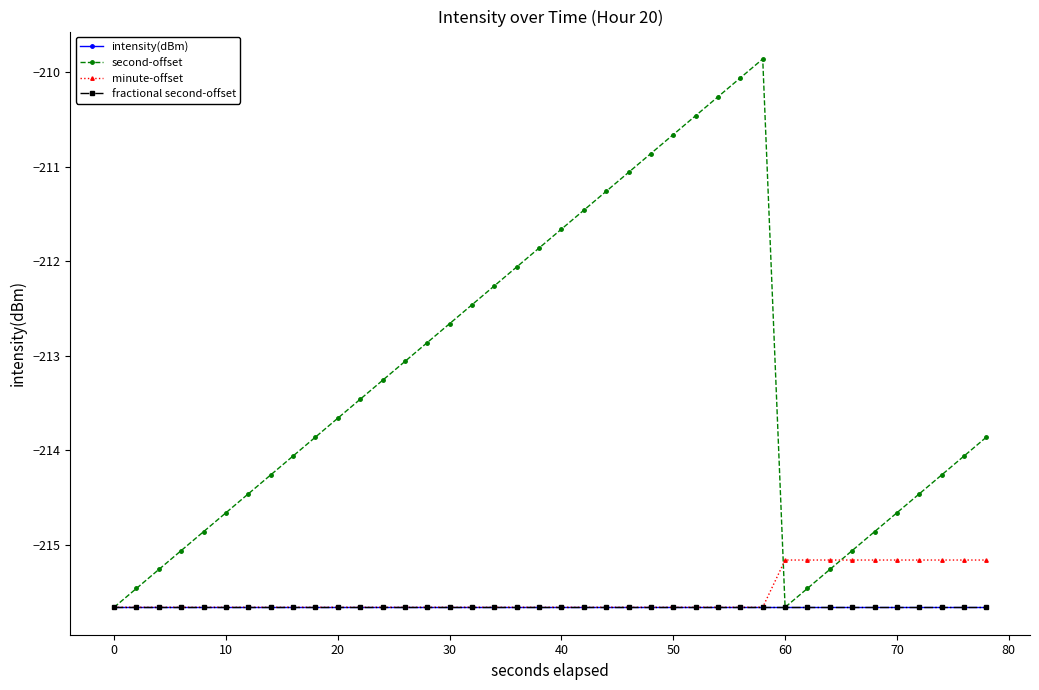

True or false: minute-offset and fractional second-offset intersect in this chart.

False